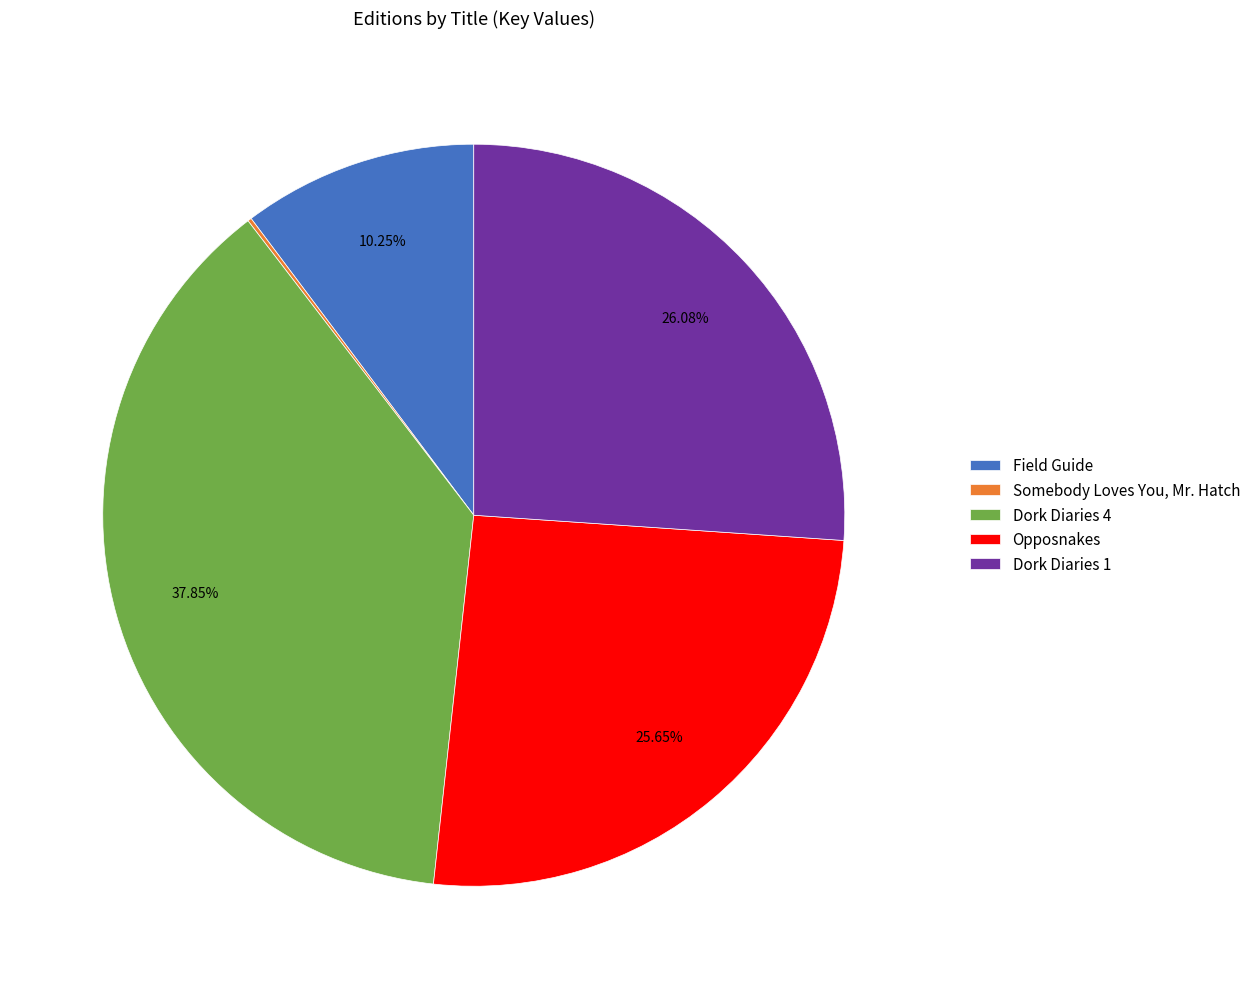

Which has a higher value, Opposnakes or Dork Diaries 4?

Dork Diaries 4